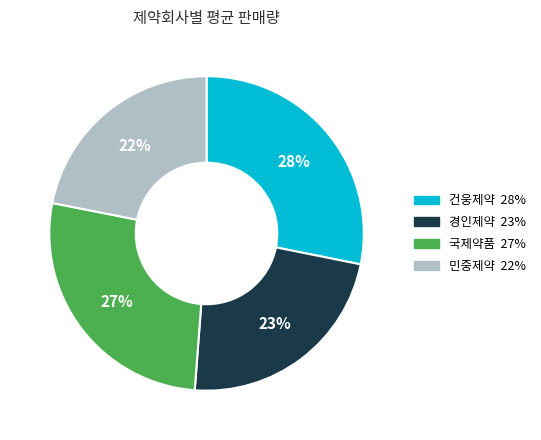

Rank the categories by value from lowest to highest.

민중제약, 경인제약, 국제약품, 건웅제약